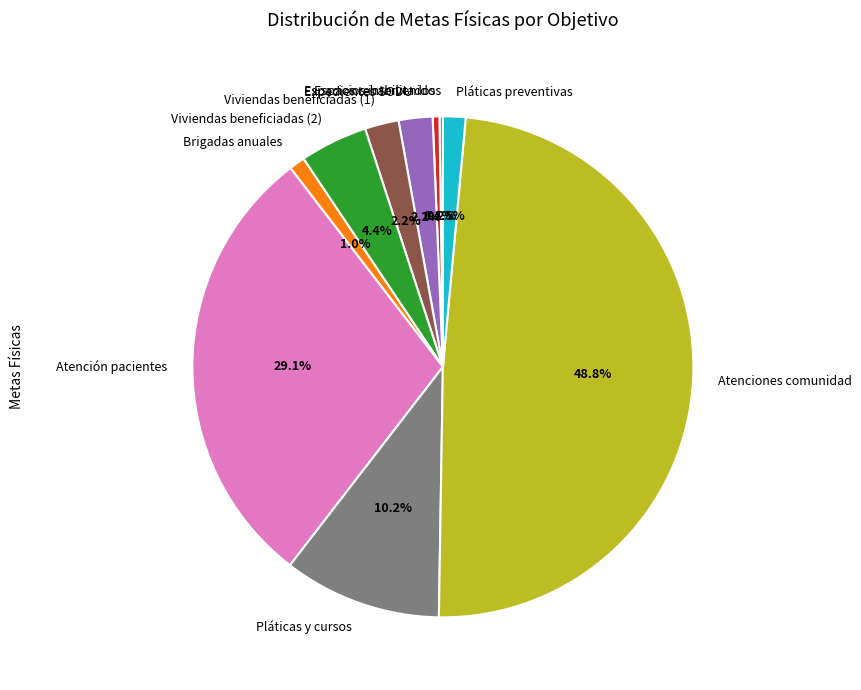

To the nearest percent, what is the average slice percentage?

10%